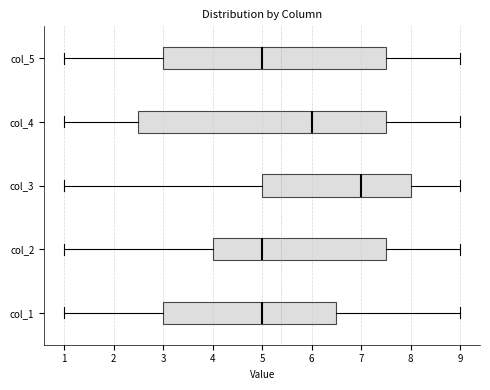

Which box is the widest, from its left edge to its right edge?

col_4